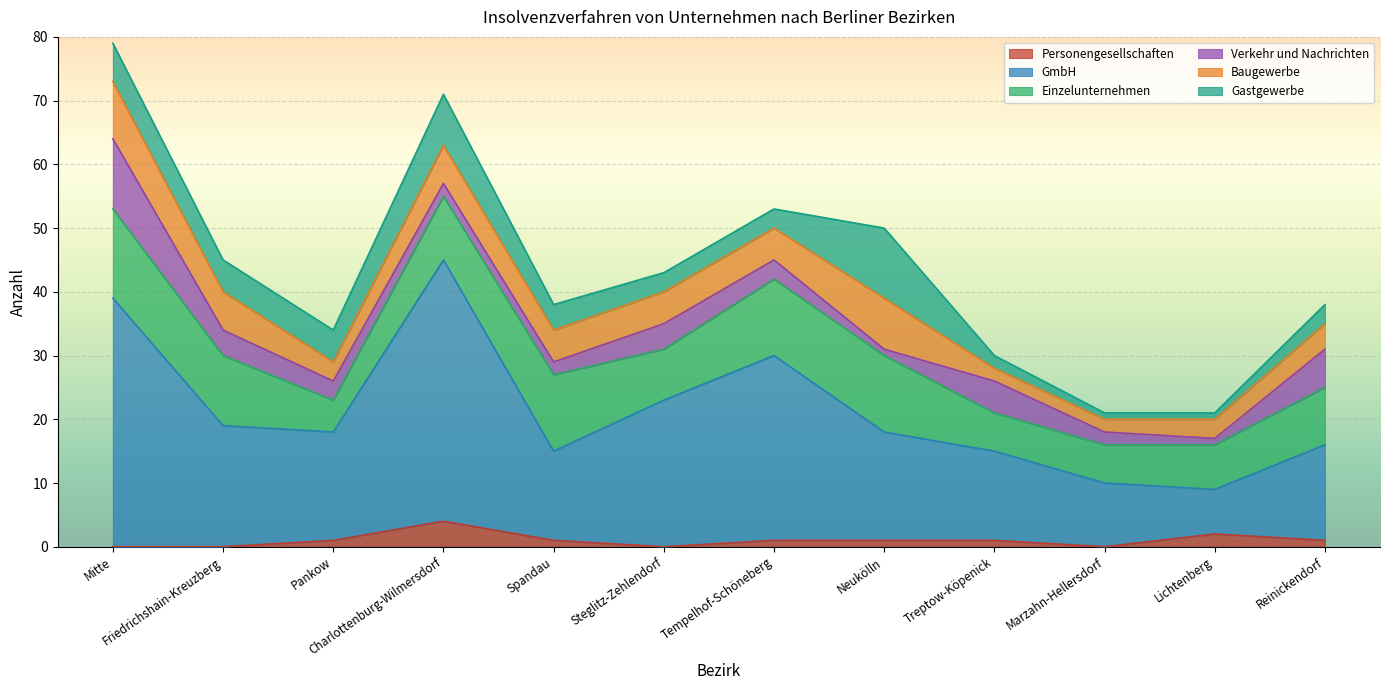

How many Gastgewerbe values are between 3 and 6?

7